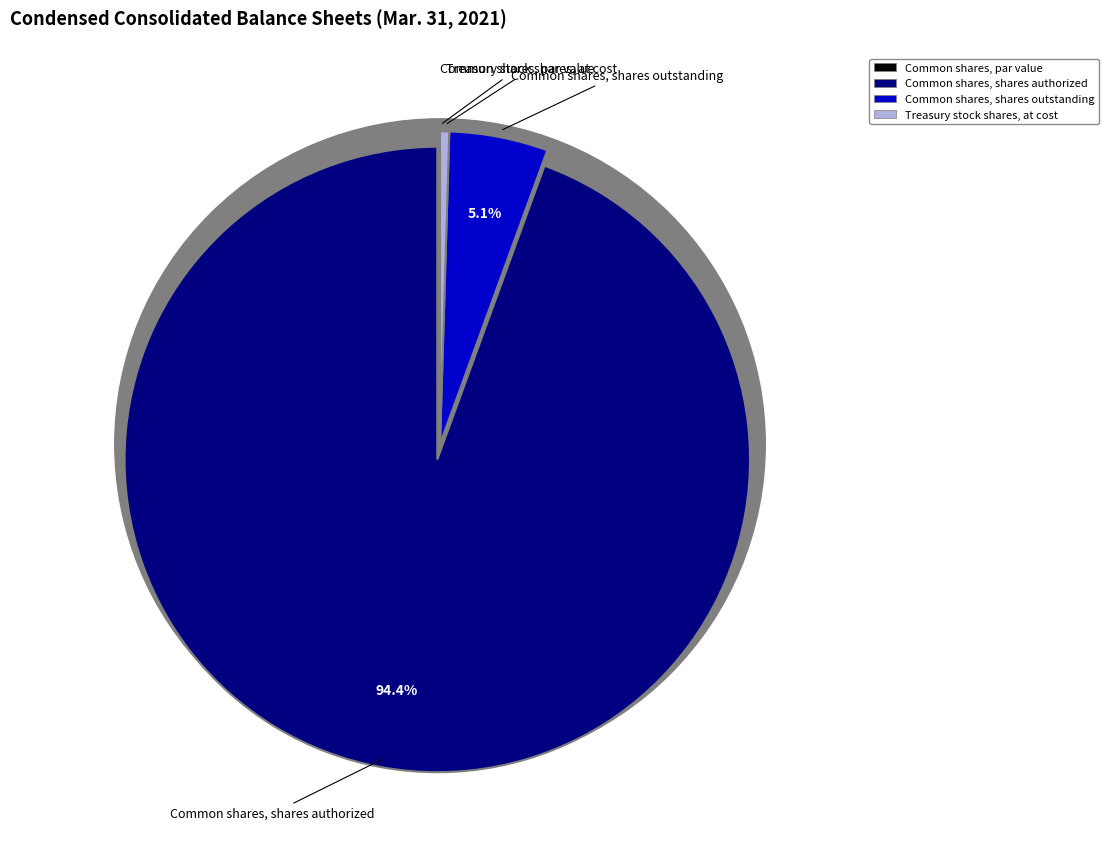

What is the total percentage of Common shares, shares outstanding and Common shares, par value?

5.1%